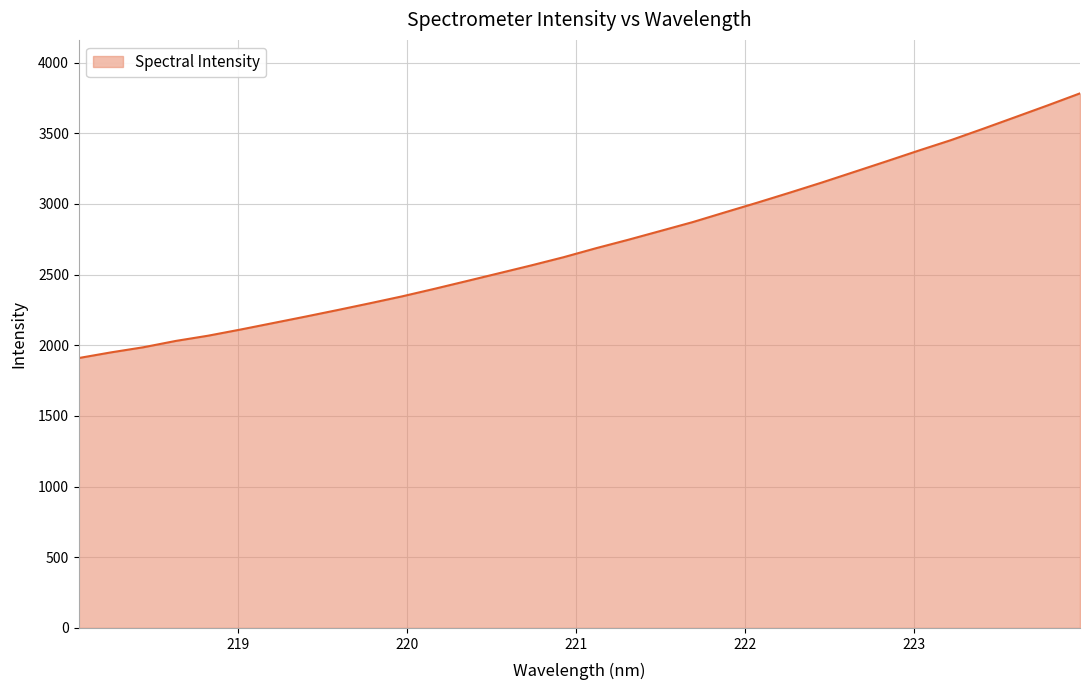

What is the maximum value shown in the chart?

3782.6